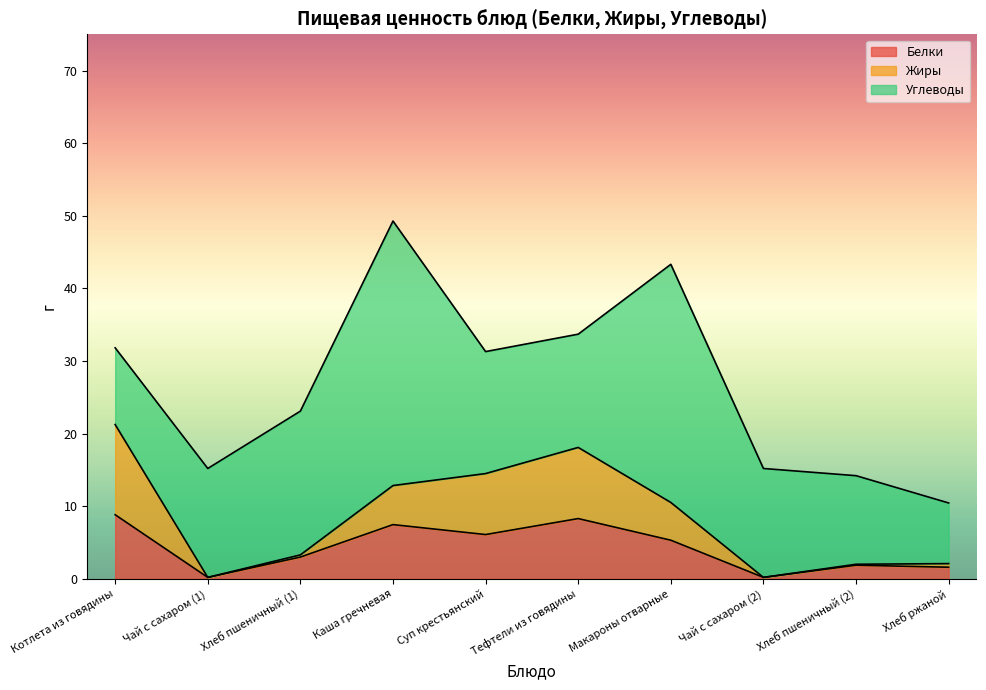

At which category is the sum across all series the highest?

Каша гречневая